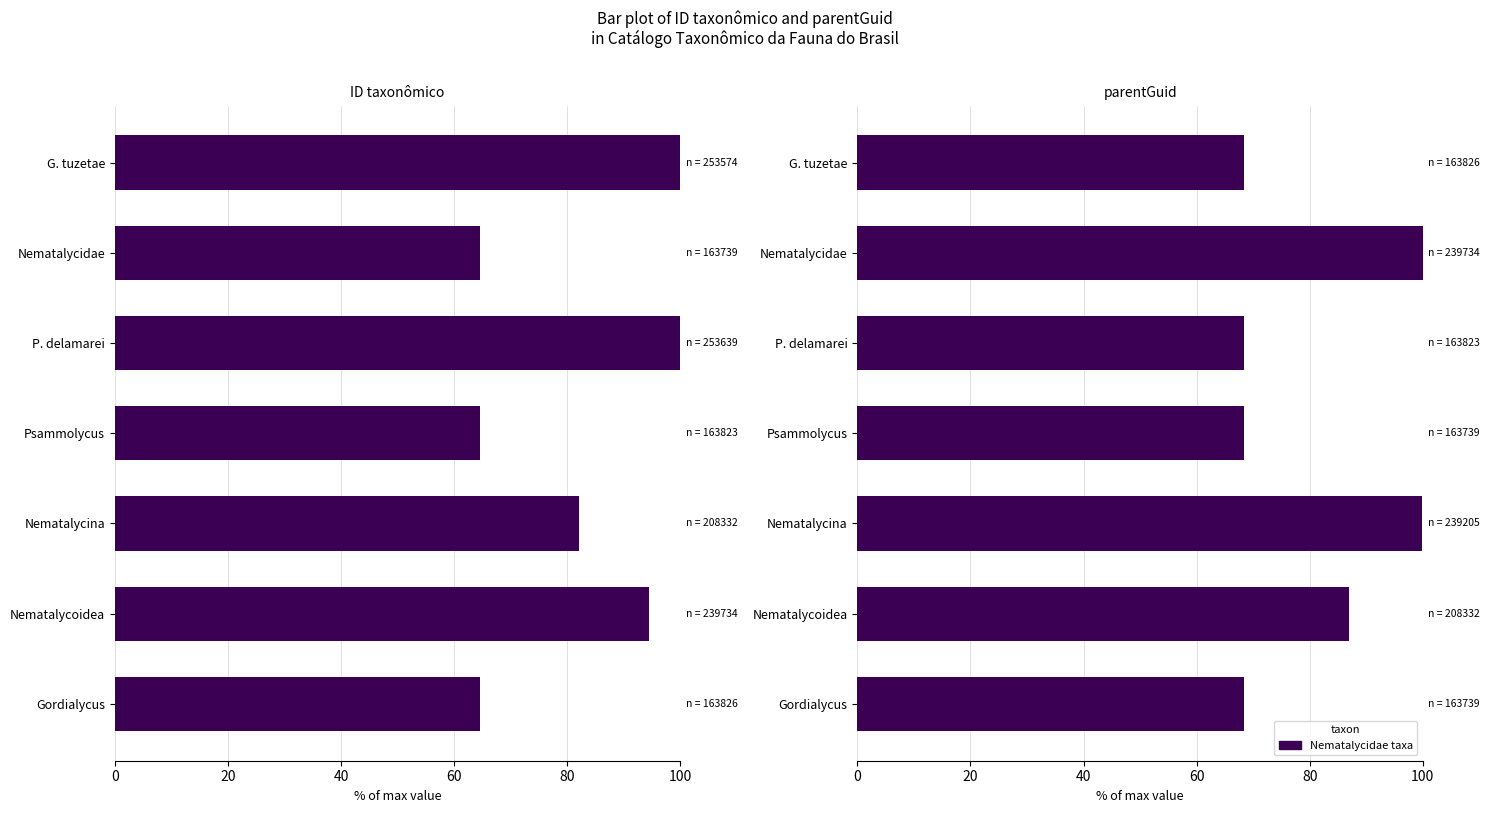

What is the difference between the maximum and minimum values in the parentGuid series?

31.7